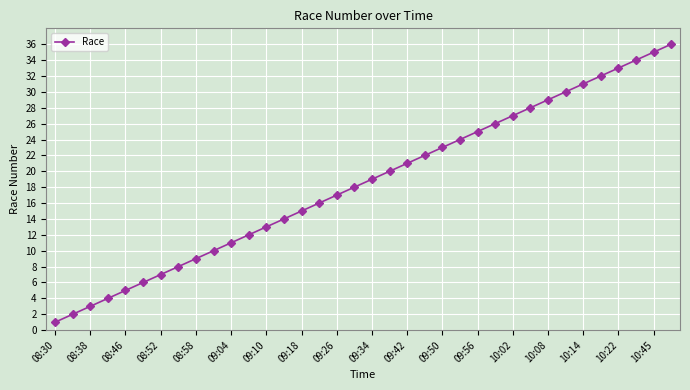

Does the chart have visible grid lines?

Yes